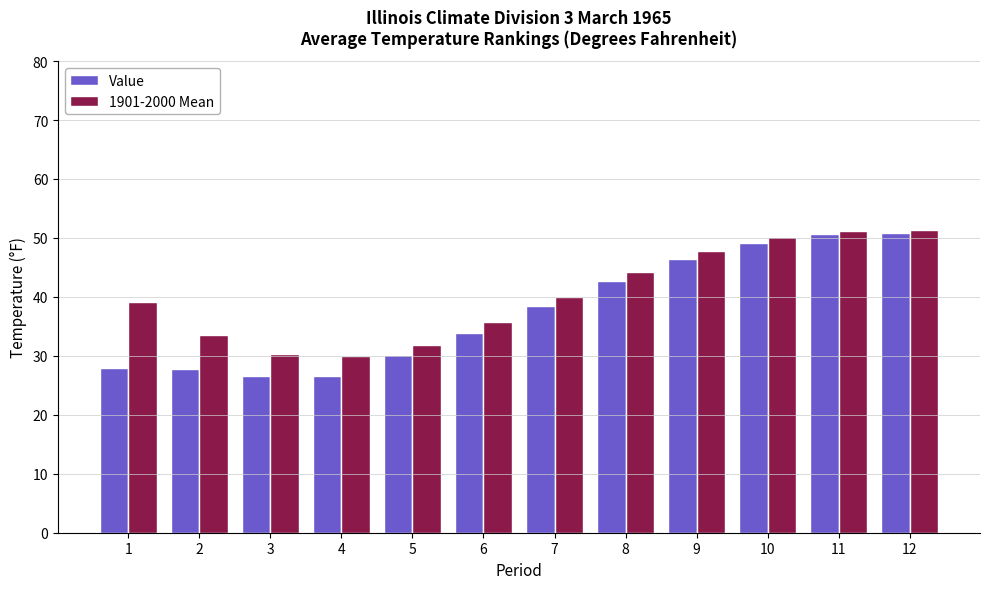

Is the value of Value at 11 greater than the value of 1901-2000 Mean at 8?

Yes